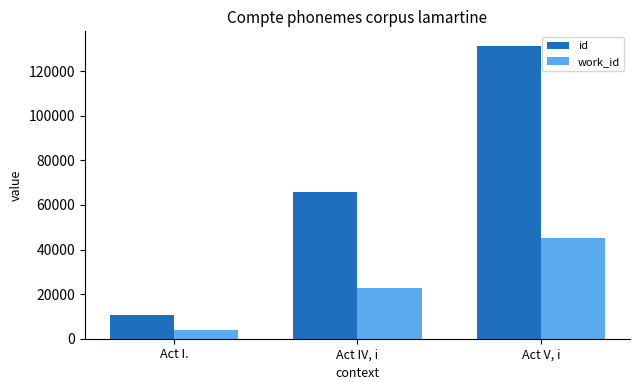

Reading left to right, list all the values displayed in this chart.

id: Act I.=10468	Act IV, i=65637	Act V, i=131301
work_id: Act I.=4042	Act IV, i=22650	Act V, i=45300